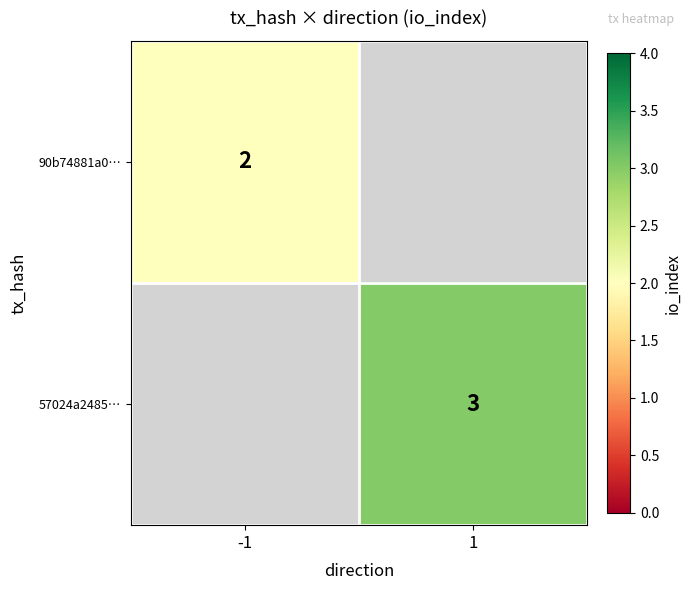

The 57024a2485… series shows 4 at 1. True or false?

False